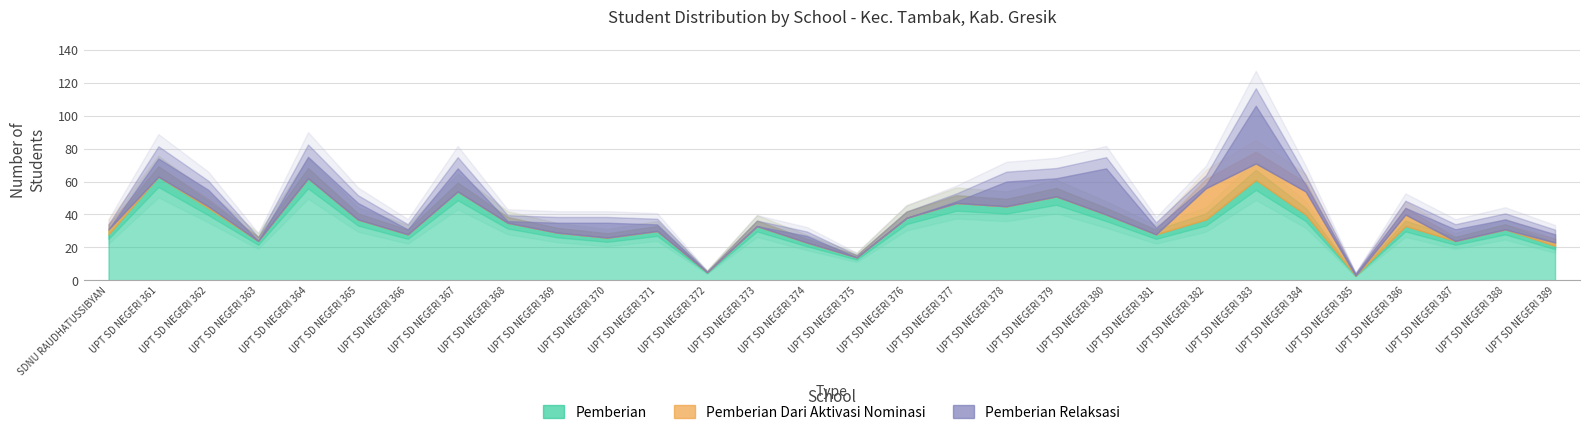

What are all the series names shown in the legend?

Pemberian, Pemberian Dari Aktivasi Nominasi, Pemberian Relaksasi